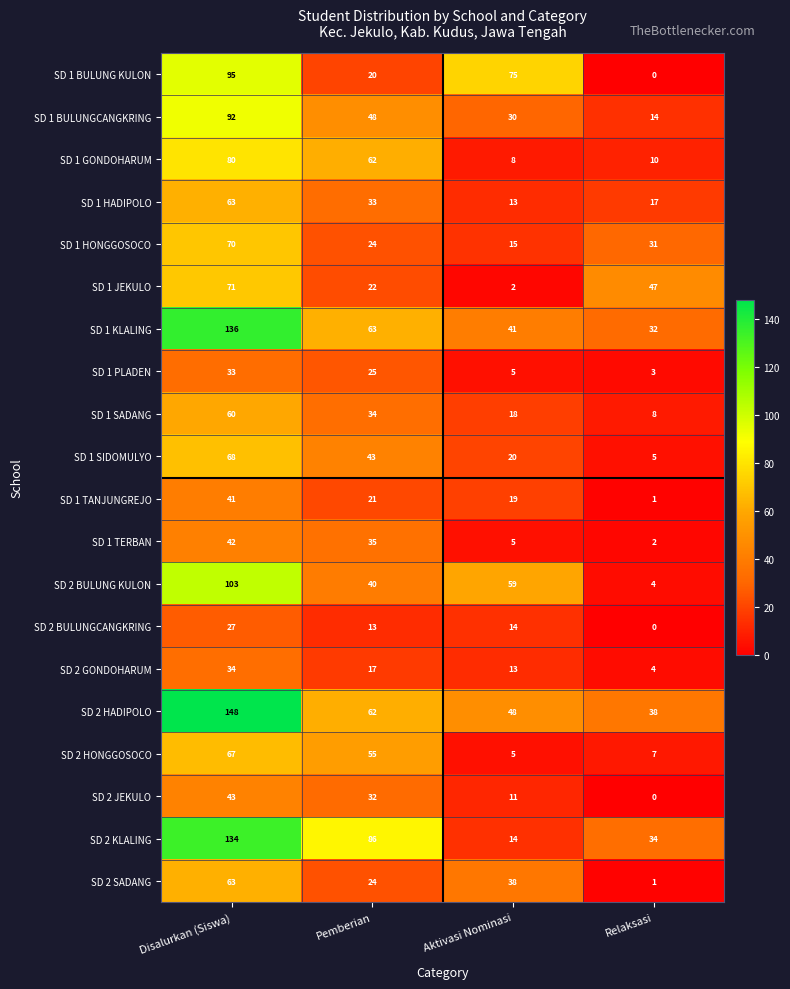

The SD 1 KLALING series shows 41 at Aktivasi Nominasi. True or false?

True